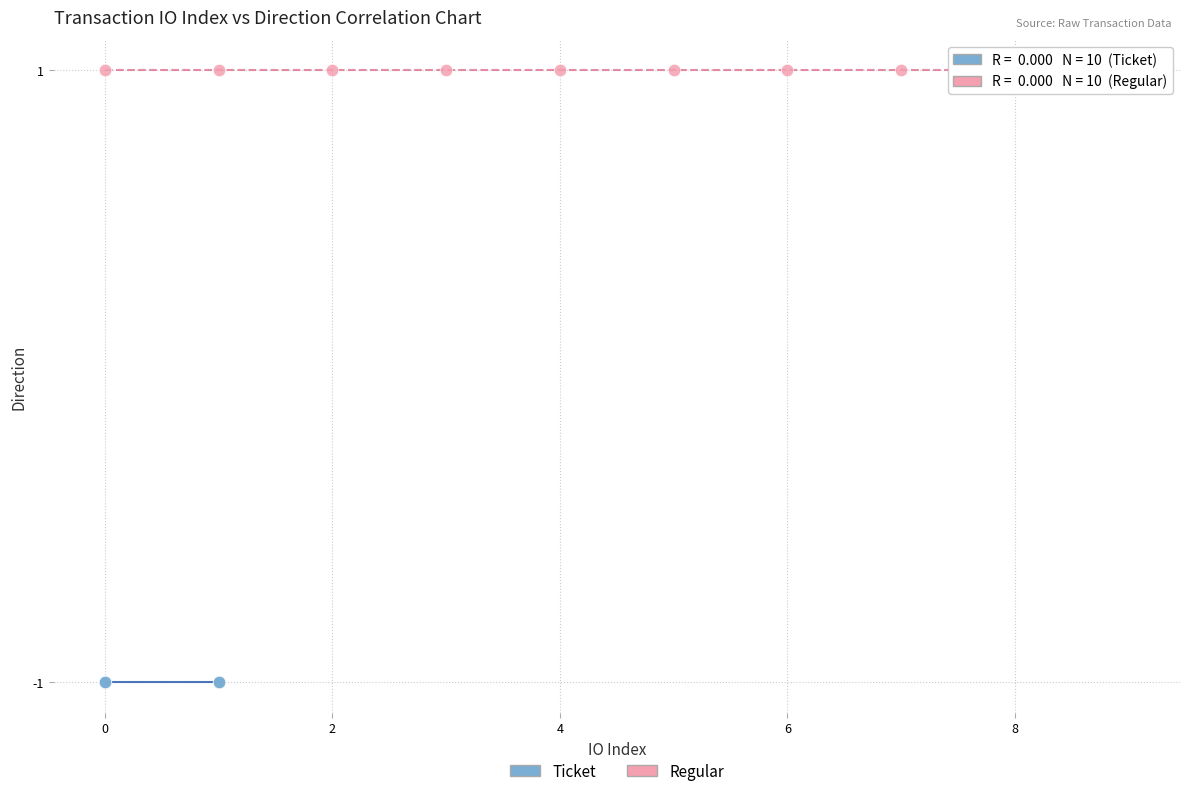

Which series reaches the minimum Y coordinate?

Ticket